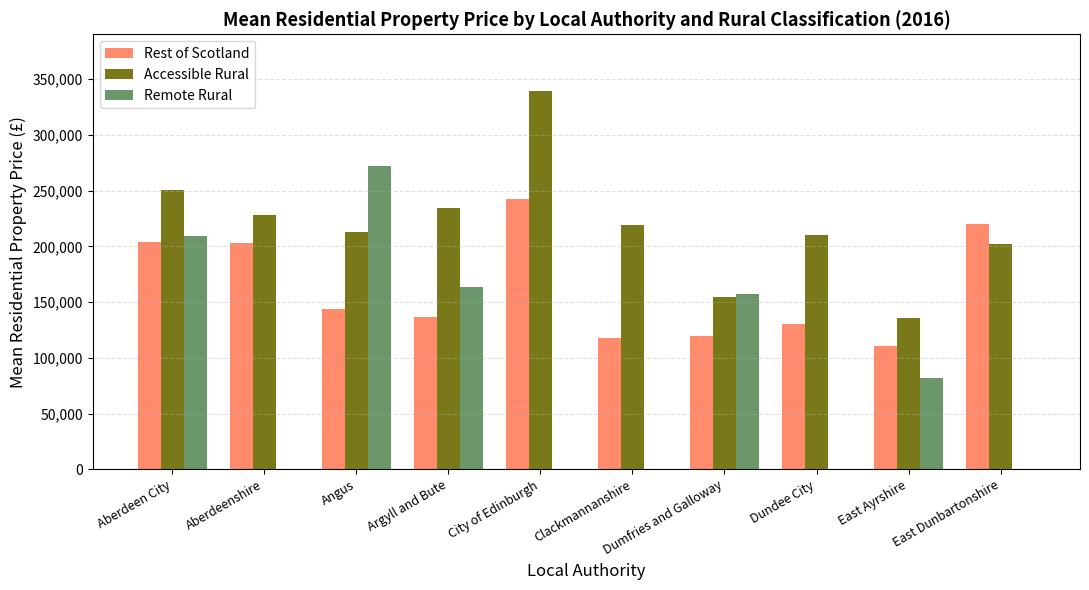

The Rest of Scotland series shows 352701 at City of Edinburgh. True or false?

False